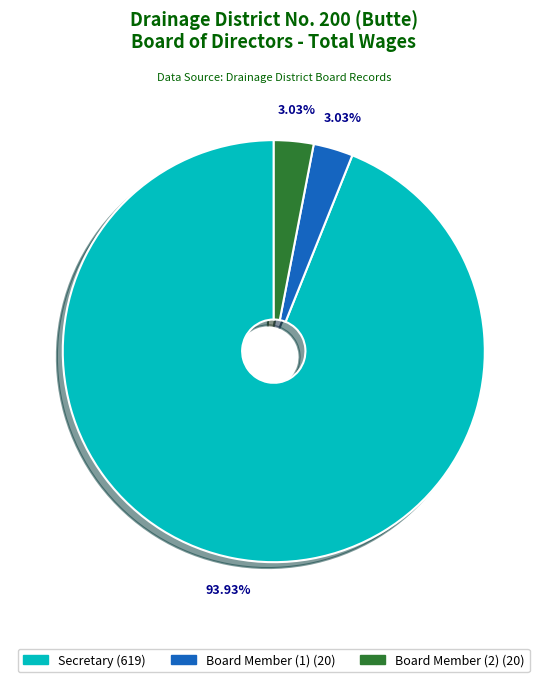

Does any single category account for the majority?

Yes